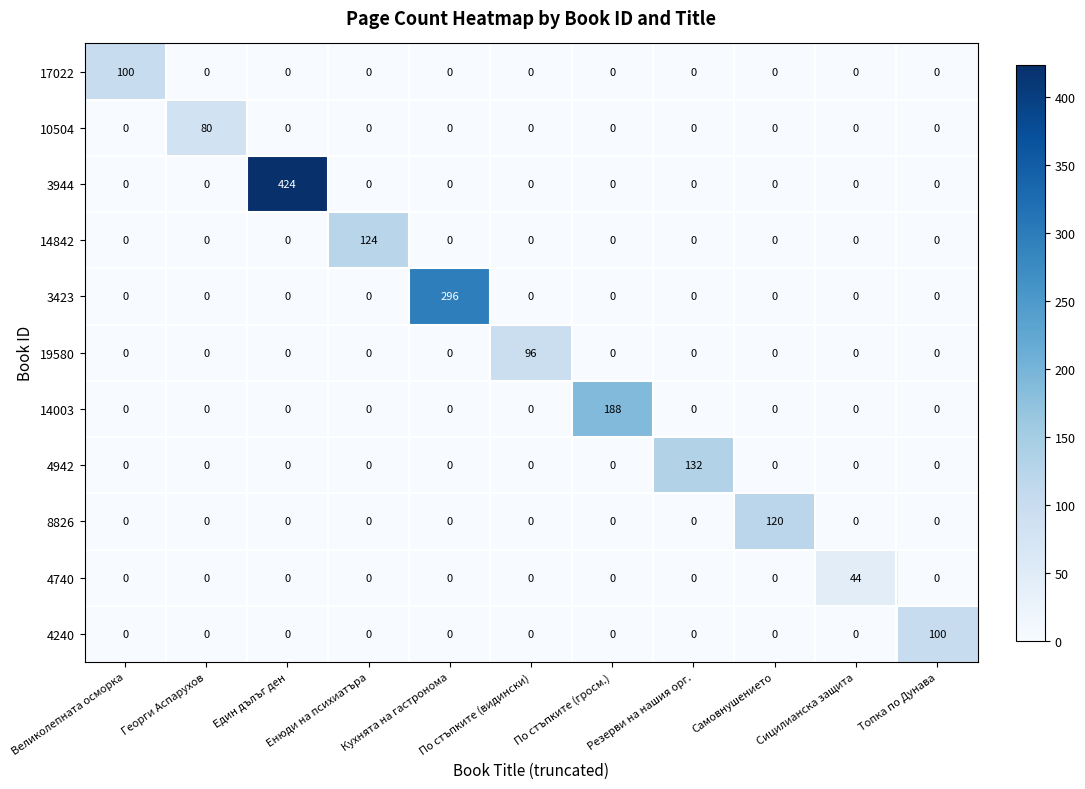

At how many categories does at least one series exceed 385?

1